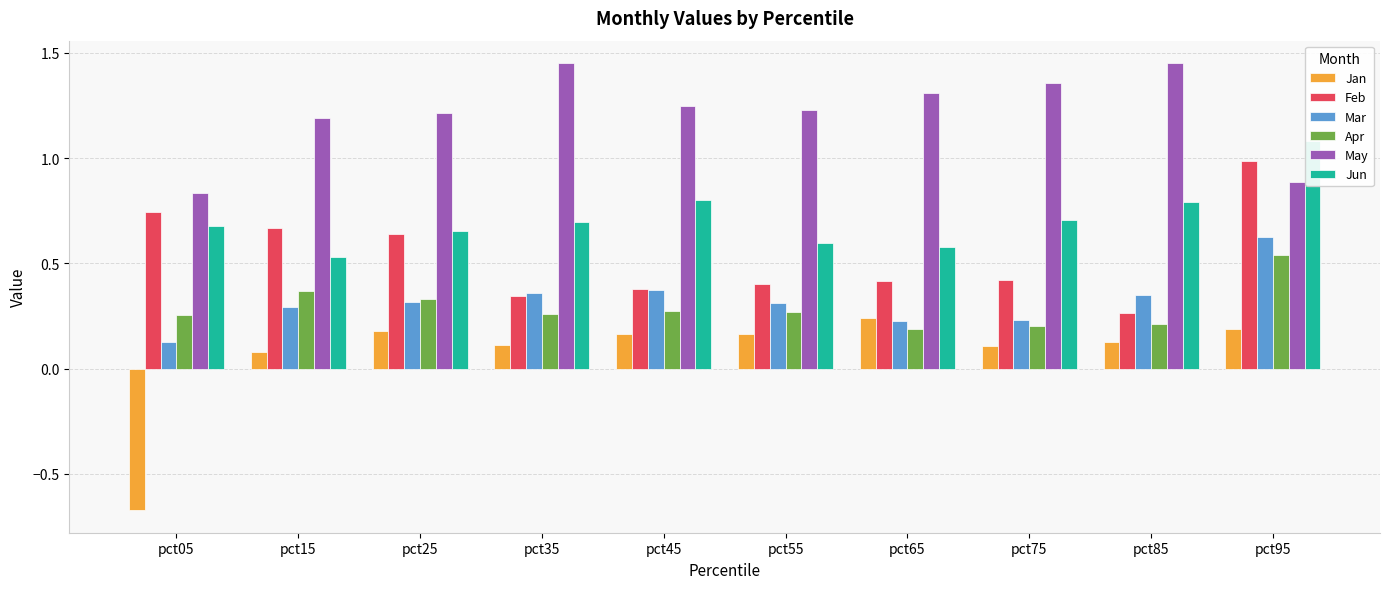

Which series changed the most between pct75 and pct85?

Feb